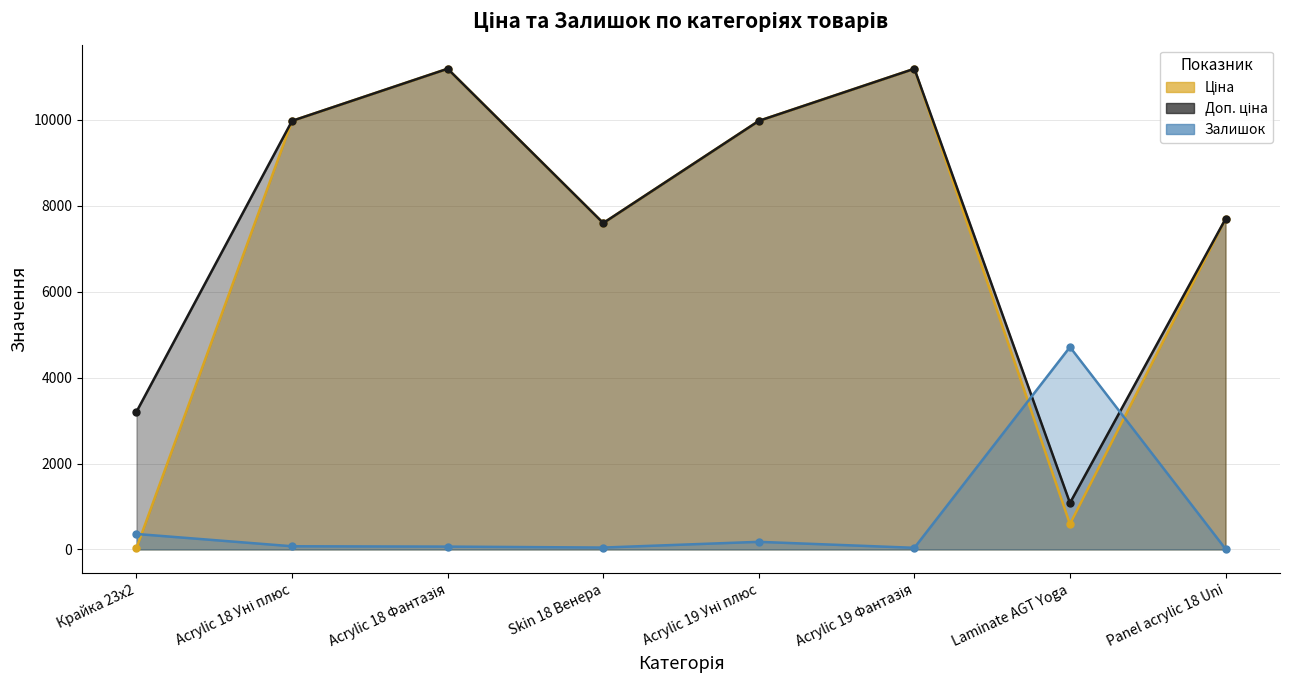

The Доп. ціна series shows 15184.0 at Acrylic 19 Уні плюс. True or false?

False